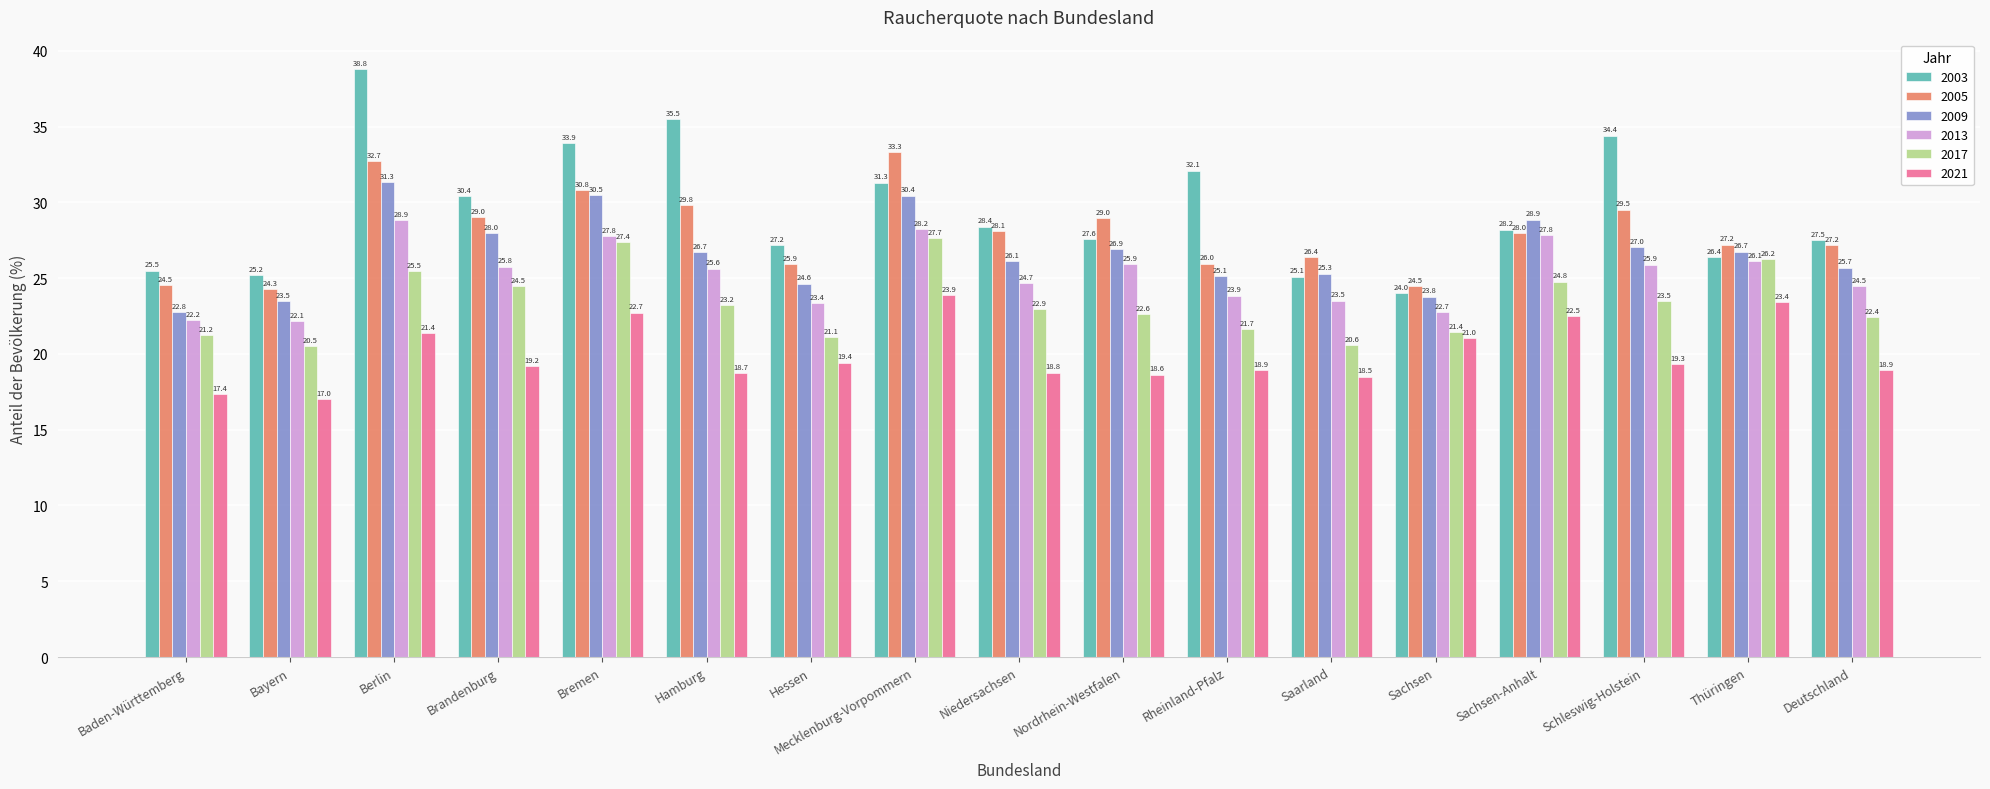

How many bars are there in each group?

6